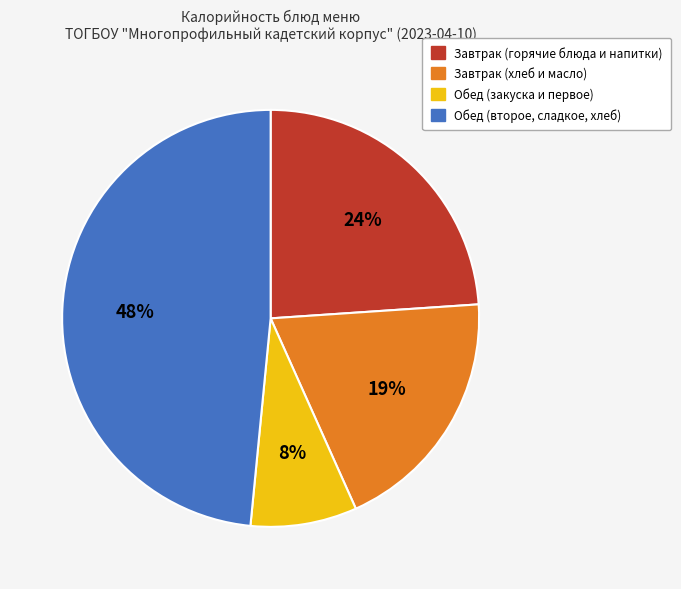

Is there any slice that represents more than half of the pie?

No